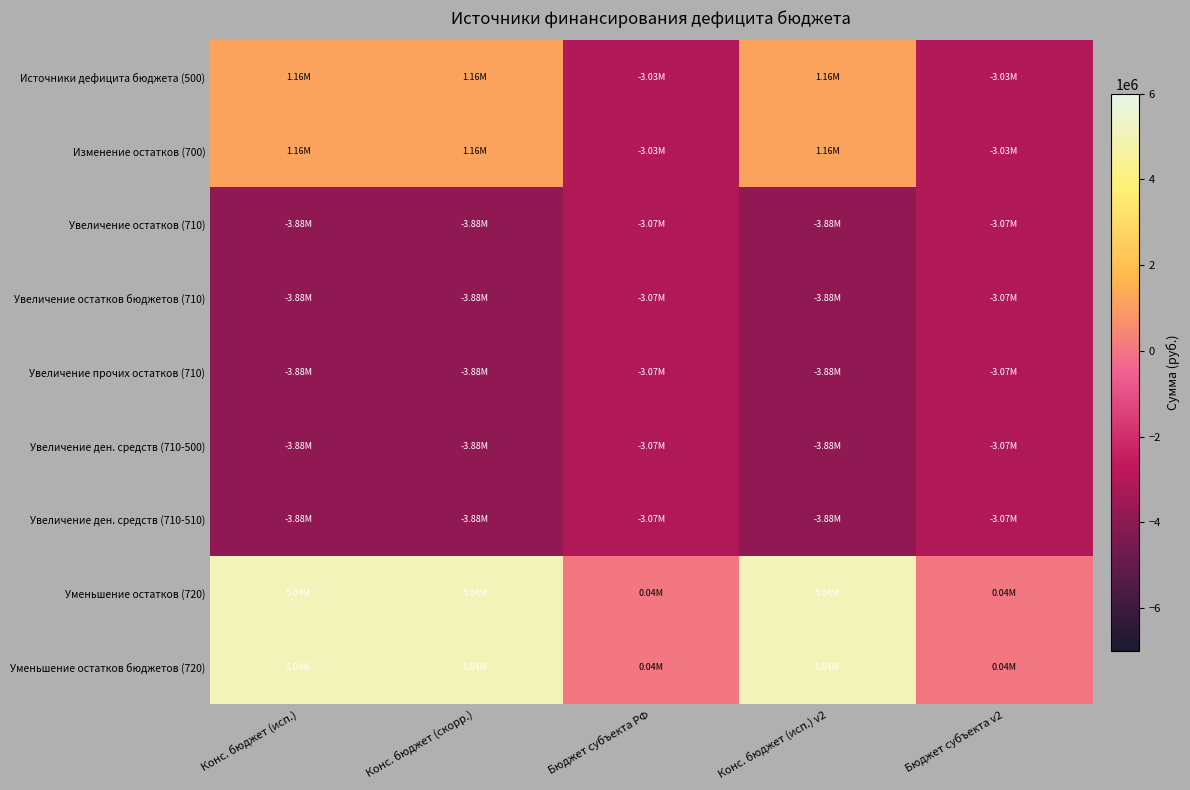

Which series has the largest total across all categories?

Уменьшение остатков (720)